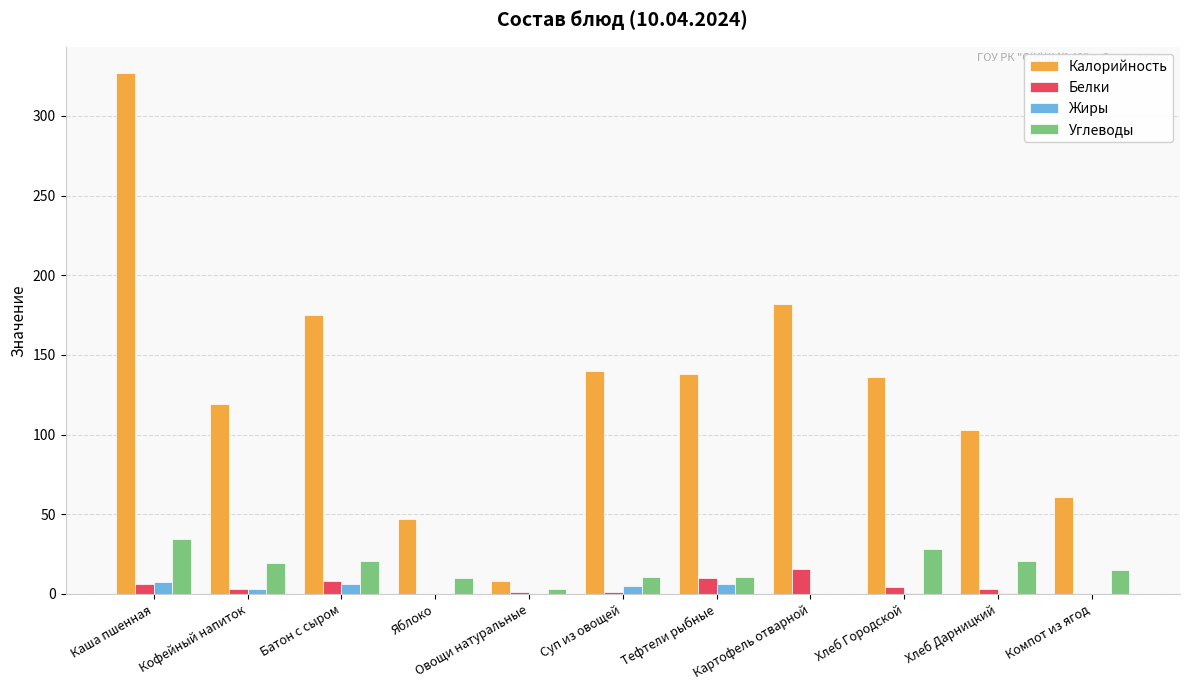

The value of Калорийность at Каша пшенная is 327.0. True or false?

True